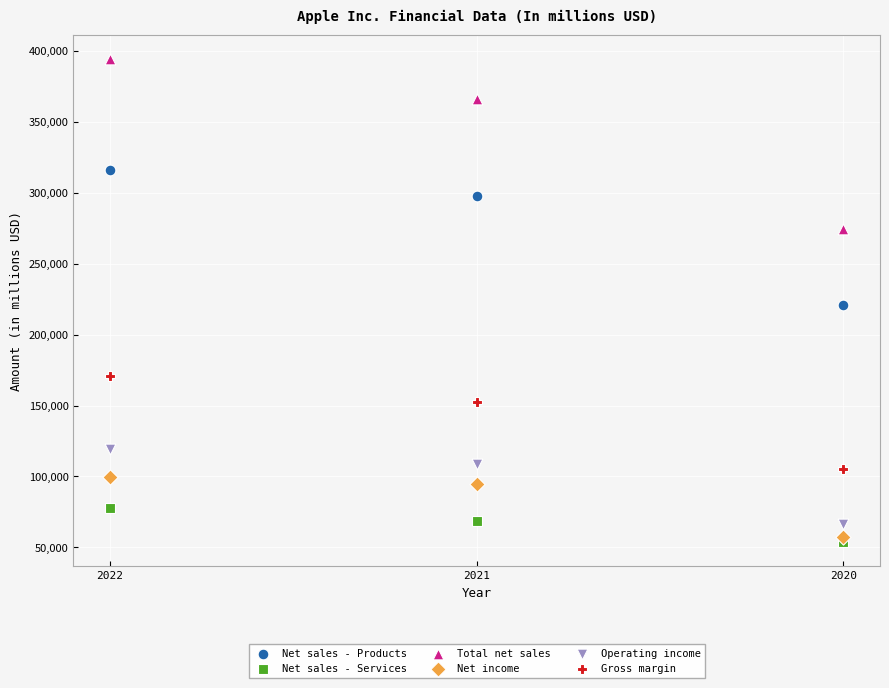

In the Net sales - Products series, what Y value is closest to 268473?

297392